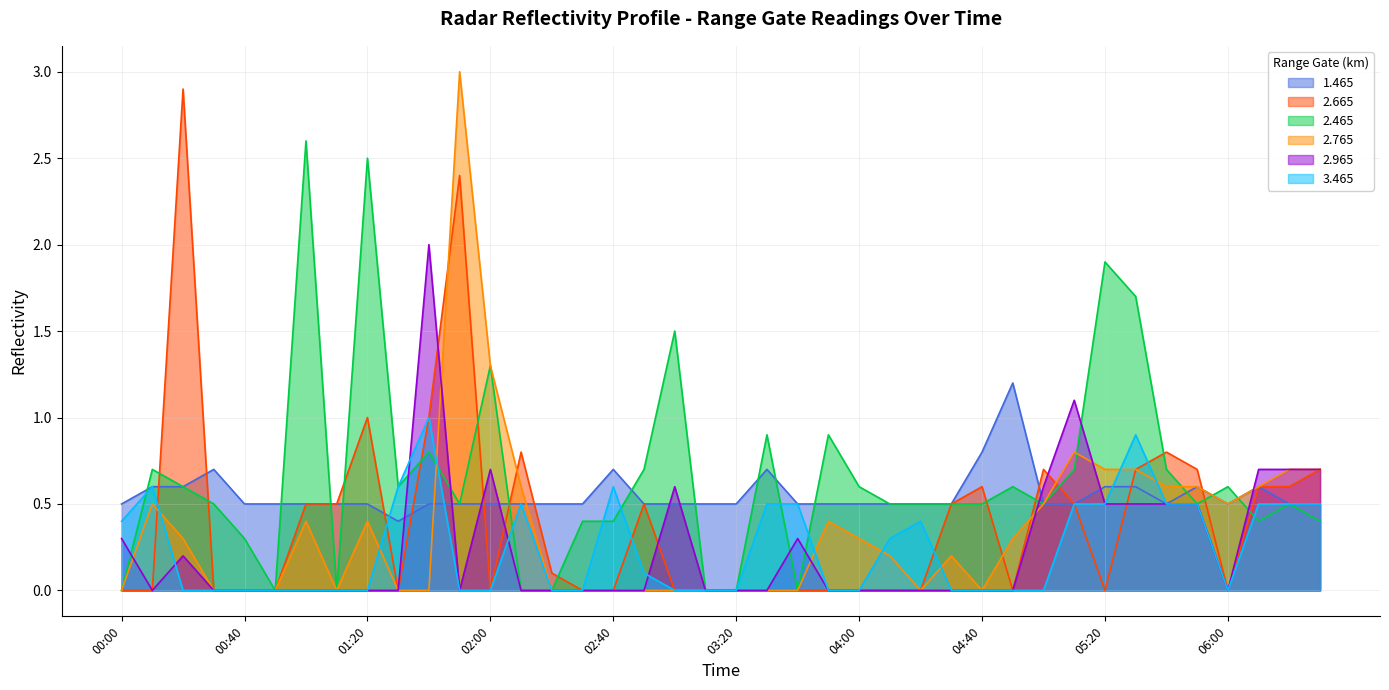

Which series has the largest total across all categories?

2.465